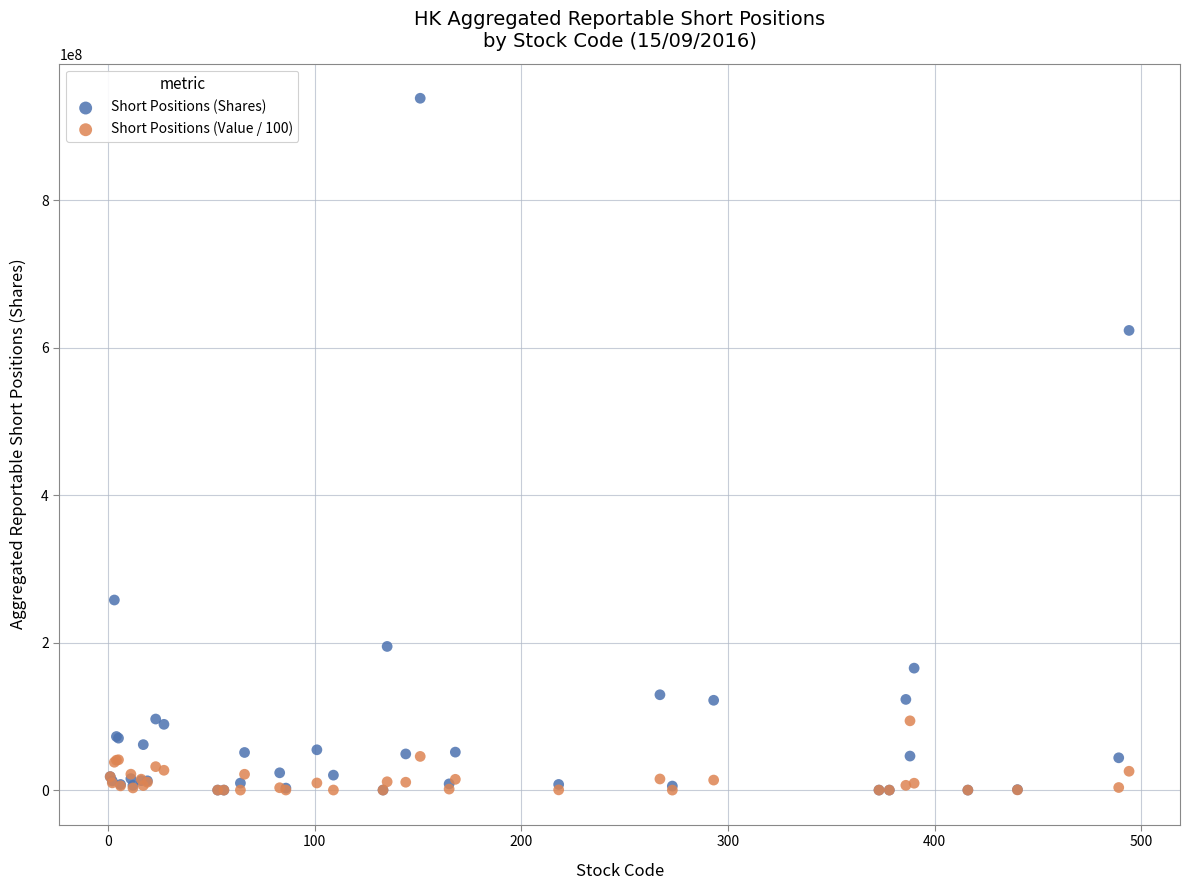

In the Short Positions (Shares) series, what Y value is closest to 469099871?

623359777.0